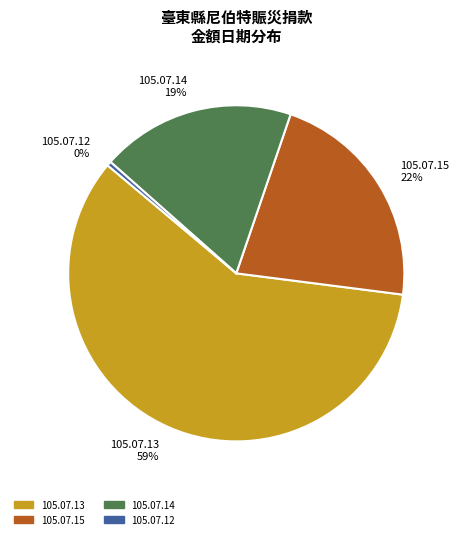

How many segments does this pie chart have?

4